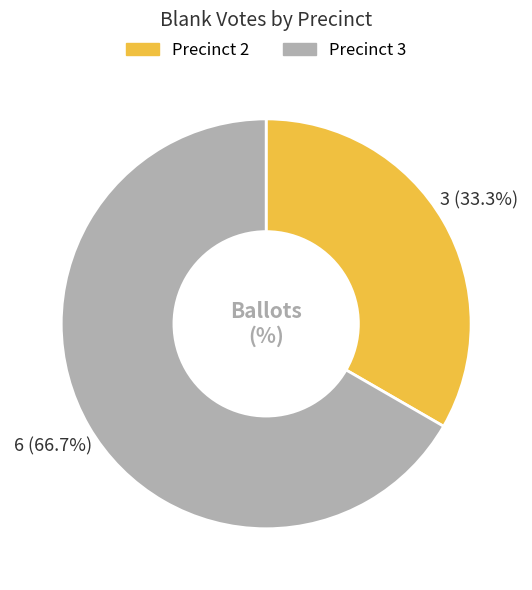

Is the sum of Precinct 2 and Precinct 3 greater than half?

Yes